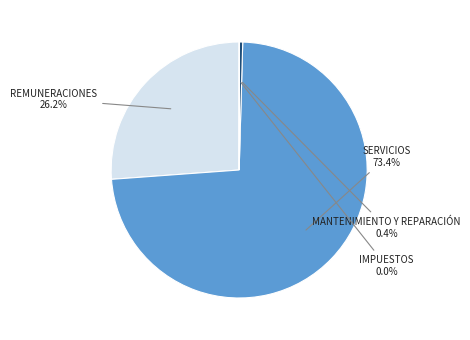

Is there any slice that represents more than half of the pie?

Yes